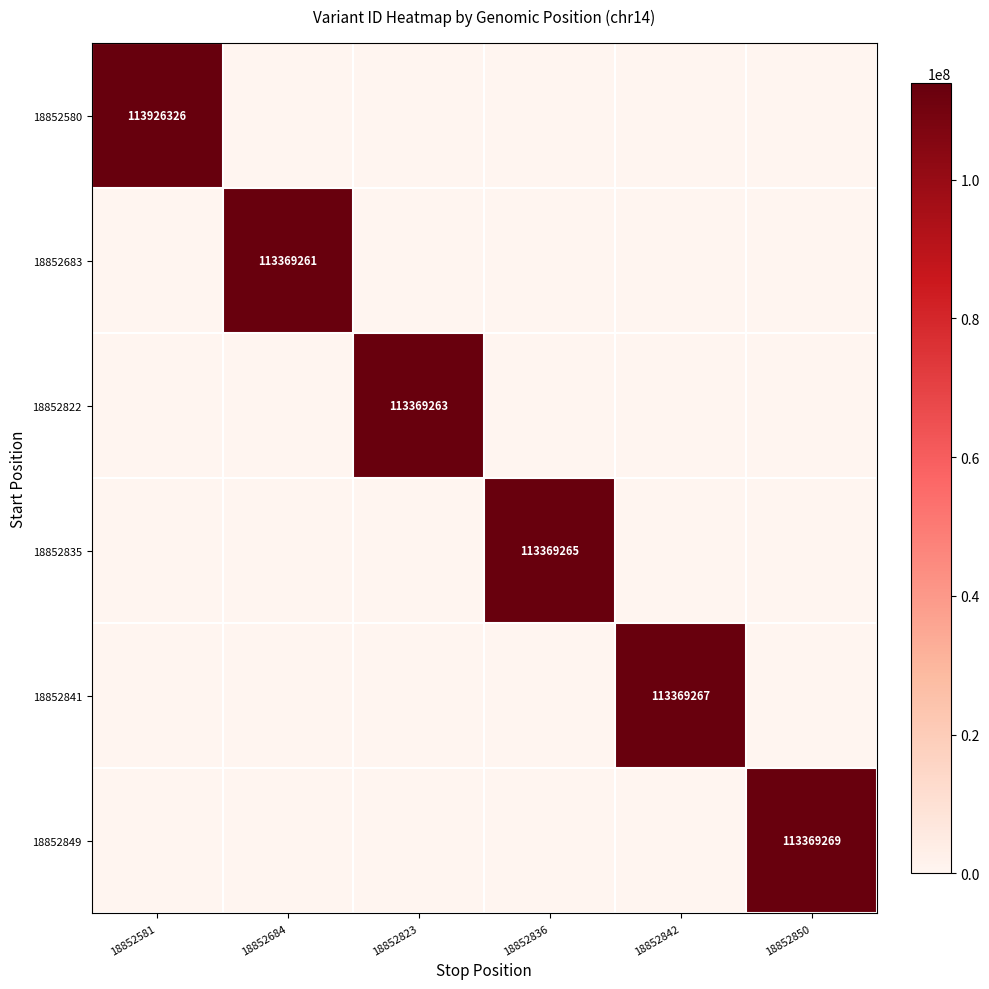

Is it true that 18852849 equals 181593635 at 18852850?

False